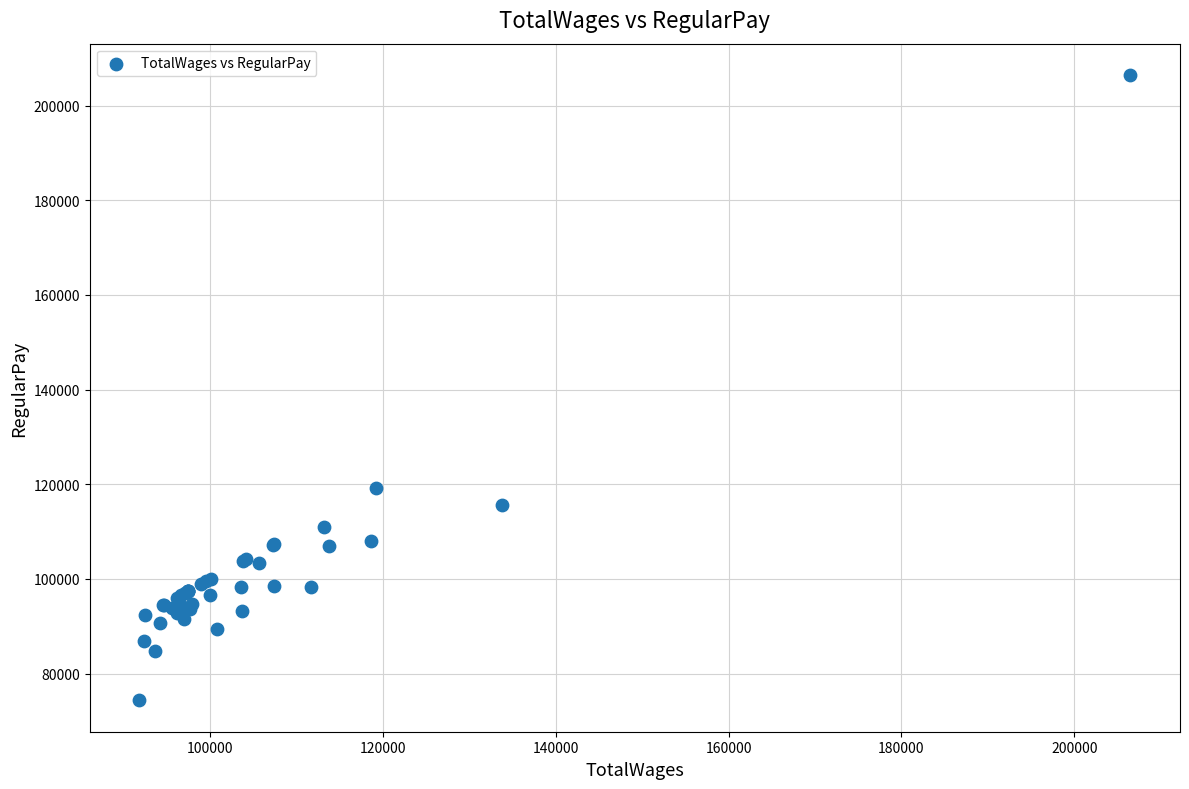

What Y value in the scatter plot is closest to 140403?

119154